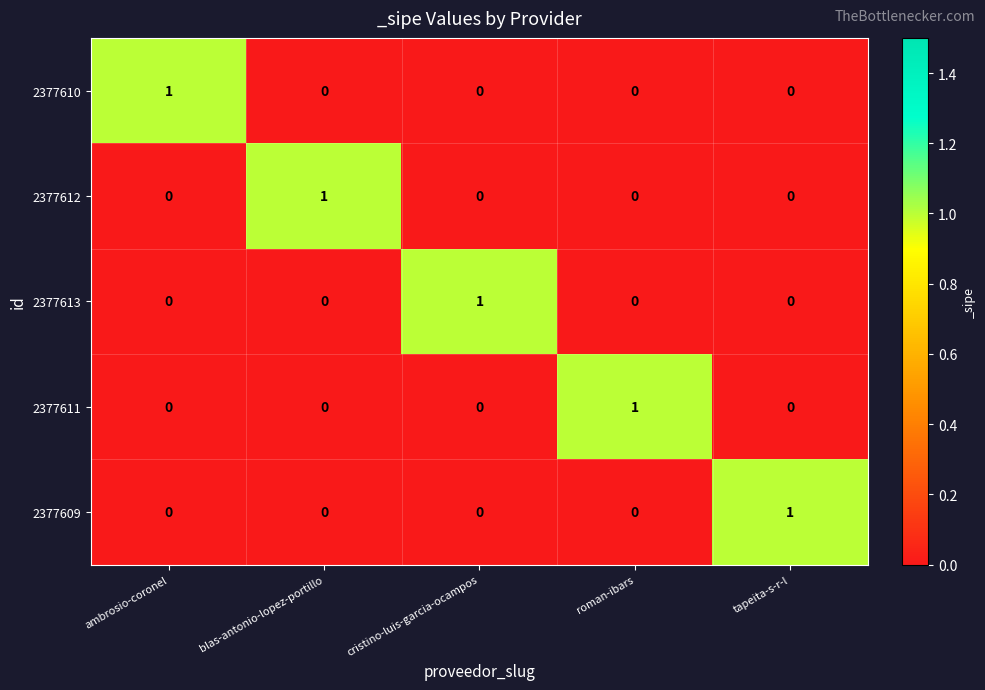

Reading left to right, transcribe all the data shown in this chart.

2377610: ambrosio-coronel=1	blas-antonio-lopez-portillo=0	cristino-luis-garcia-ocampos=0	roman-ibars=0	tapeita-s-r-l=0
2377612: ambrosio-coronel=0	blas-antonio-lopez-portillo=1	cristino-luis-garcia-ocampos=0	roman-ibars=0	tapeita-s-r-l=0
2377613: ambrosio-coronel=0	blas-antonio-lopez-portillo=0	cristino-luis-garcia-ocampos=1	roman-ibars=0	tapeita-s-r-l=0
2377611: ambrosio-coronel=0	blas-antonio-lopez-portillo=0	cristino-luis-garcia-ocampos=0	roman-ibars=1	tapeita-s-r-l=0
2377609: ambrosio-coronel=0	blas-antonio-lopez-portillo=0	cristino-luis-garcia-ocampos=0	roman-ibars=0	tapeita-s-r-l=1